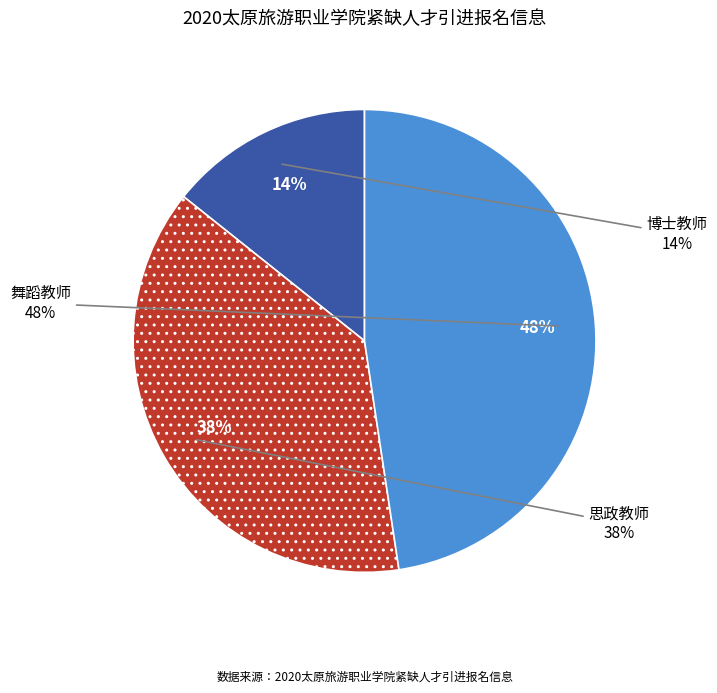

Does 舞蹈教师 account for over 50% of the chart?

No